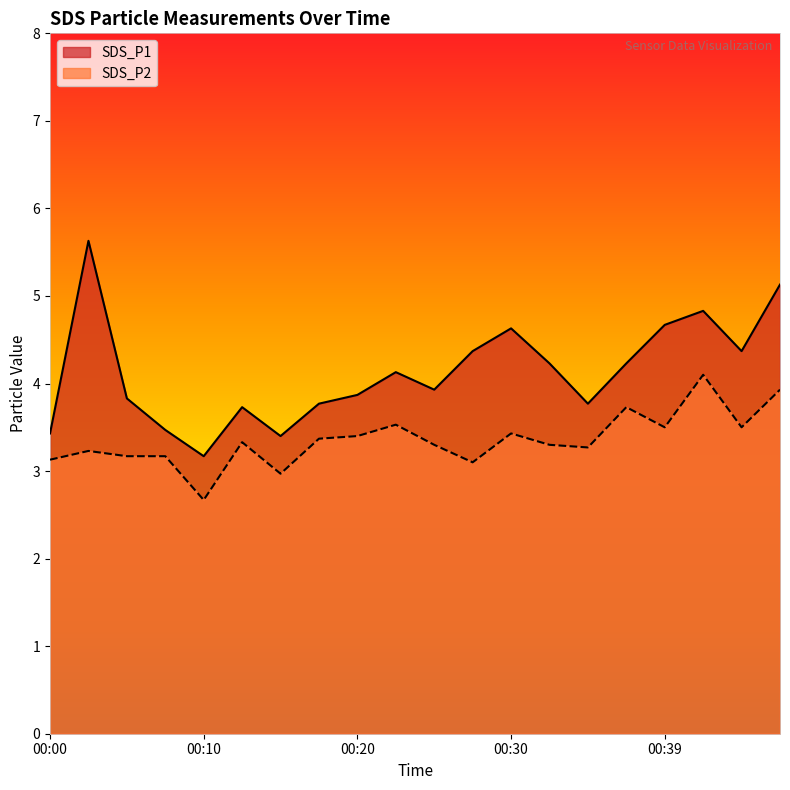

Does the chart display data point markers on the line(s)?

No